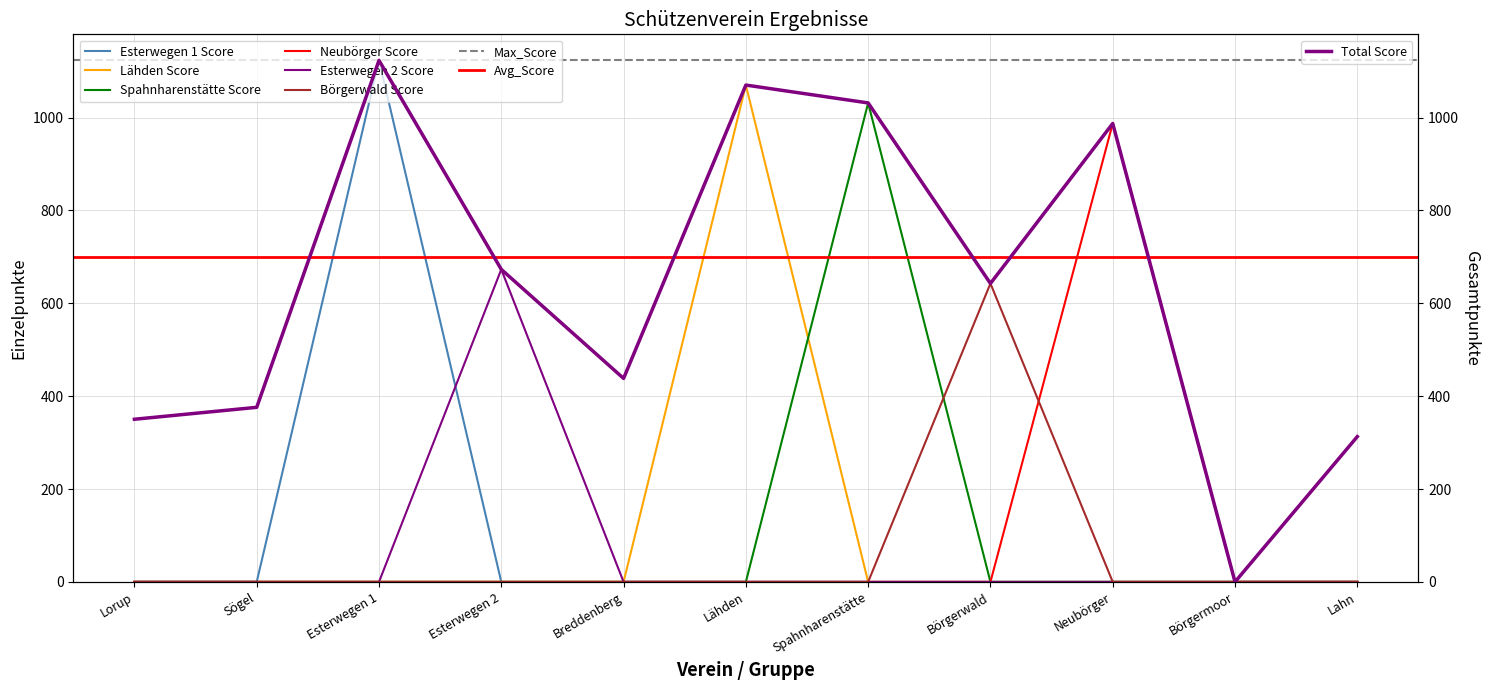

Reading left to right, extract all data points from this chart.

Esterwegen 1 Score: 0.0	0.0	1123.2	0.0	0.0	0.0	0.0	0.0	0.0	0.0	0.0
Lähden Score: 0.0	0.0	0.0	0.0	0.0	1070.1	0.0	0.0	0.0	0.0	0.0
Spahnharenstätte Score: 0.0	0.0	0.0	0.0	0.0	0.0	1031.6	0.0	0.0	0.0	0.0
Neubörger Score: 0.0	0.0	0.0	0.0	0.0	0.0	0.0	0.0	987.3	0.0	0.0
Esterwegen 2 Score: 0.0	0.0	0.0	673.1	0.0	0.0	0.0	0.0	0.0	0.0	0.0
Börgerwald Score: 0.0	0.0	0.0	0.0	0.0	0.0	0.0	642.8	0.0	0.0	0.0